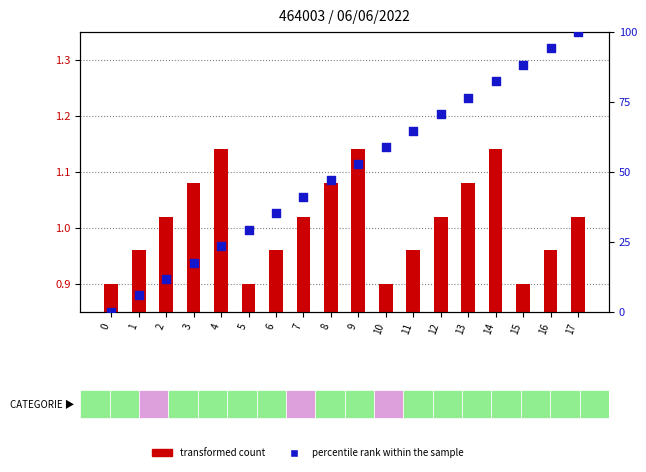

At how many categories does at least one series exceed 52?

9